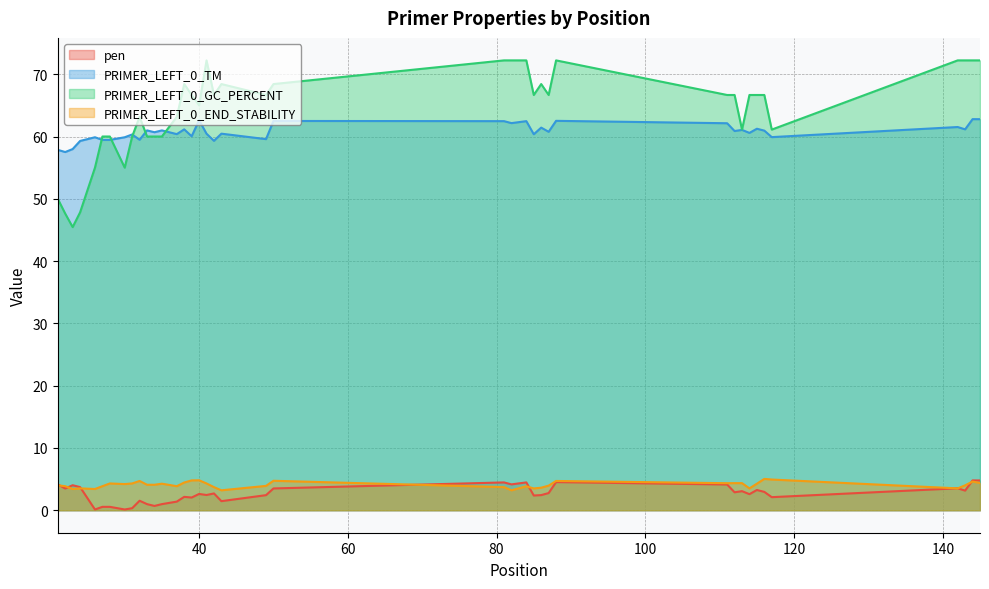

How many interior local valleys does the PRIMER_LEFT_0_END_STABILITY series have?

10